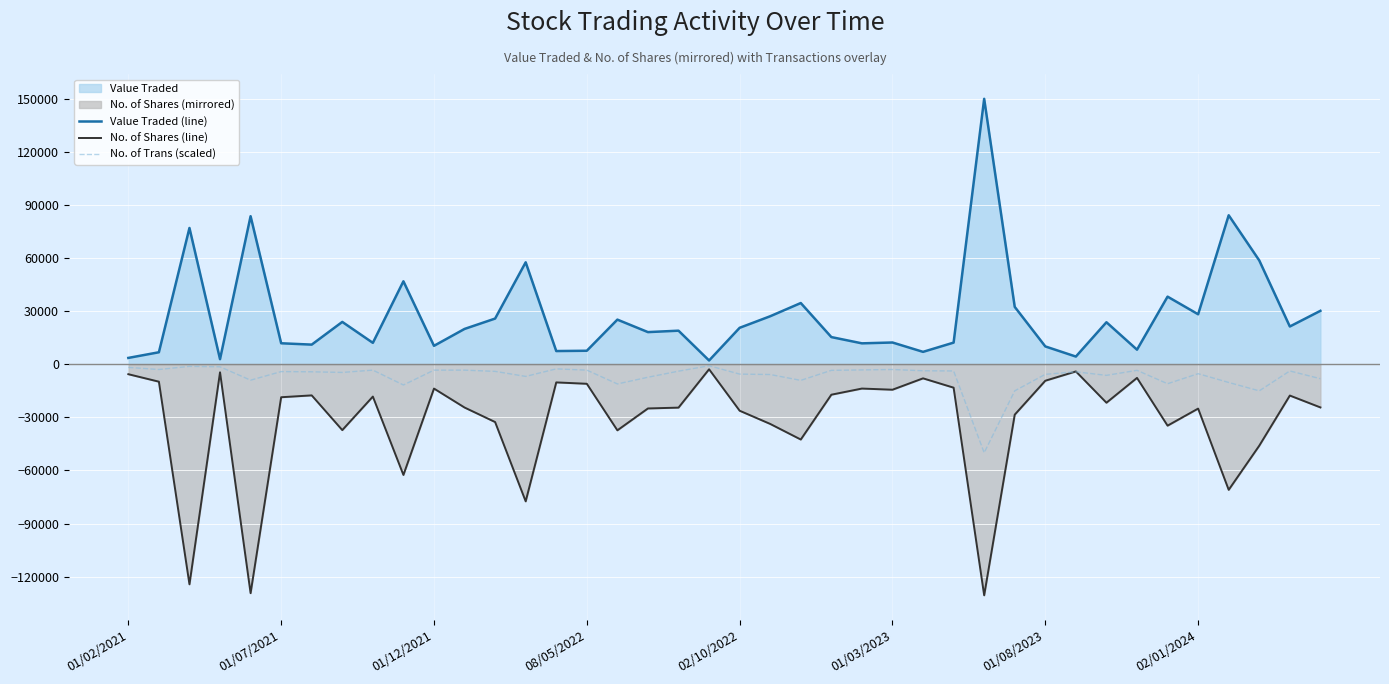

How many lines are shown in the chart?

3